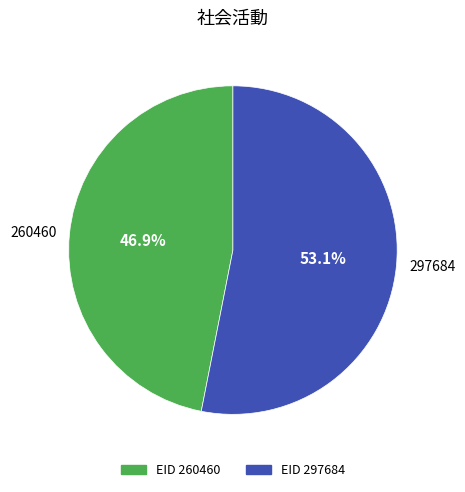

Approximately how many times larger is the value at EID 260460 compared to EID 297684?

0.9